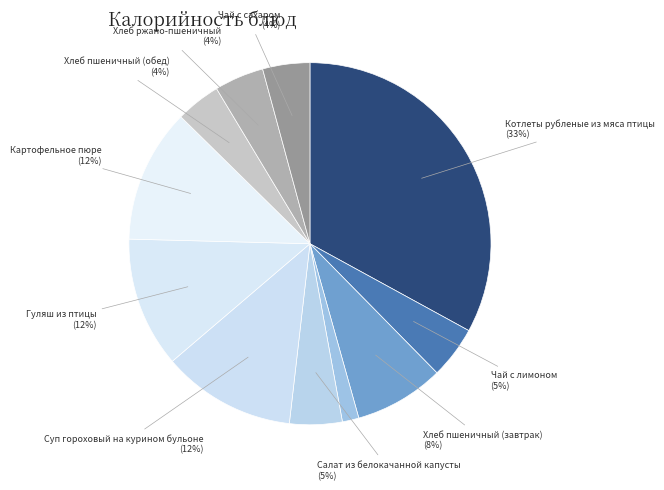

Rank the categories by value from lowest to highest.

Кукуруза порционно, Хлеб пшеничный (обед), Чай с сахаром, Хлеб ржано-пшеничный, Чай с лимоном, Салат из белокачанной капусты, Хлеб пшеничный (завтрак), Гуляш из птицы, Суп гороховый на курином бульоне, Картофельное пюре, Котлеты рубленые из мяса птицы